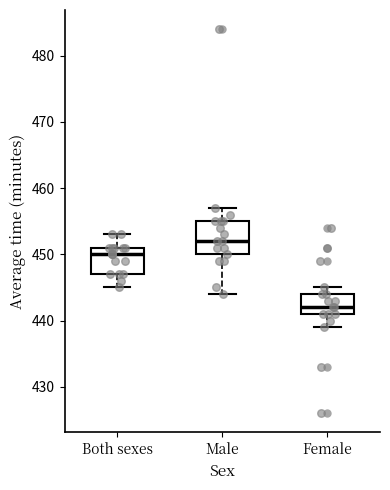

Where is the upper edge of the box for Male on the y-axis? The values are not printed on the chart, so give them approximately, as read against the axis.

455